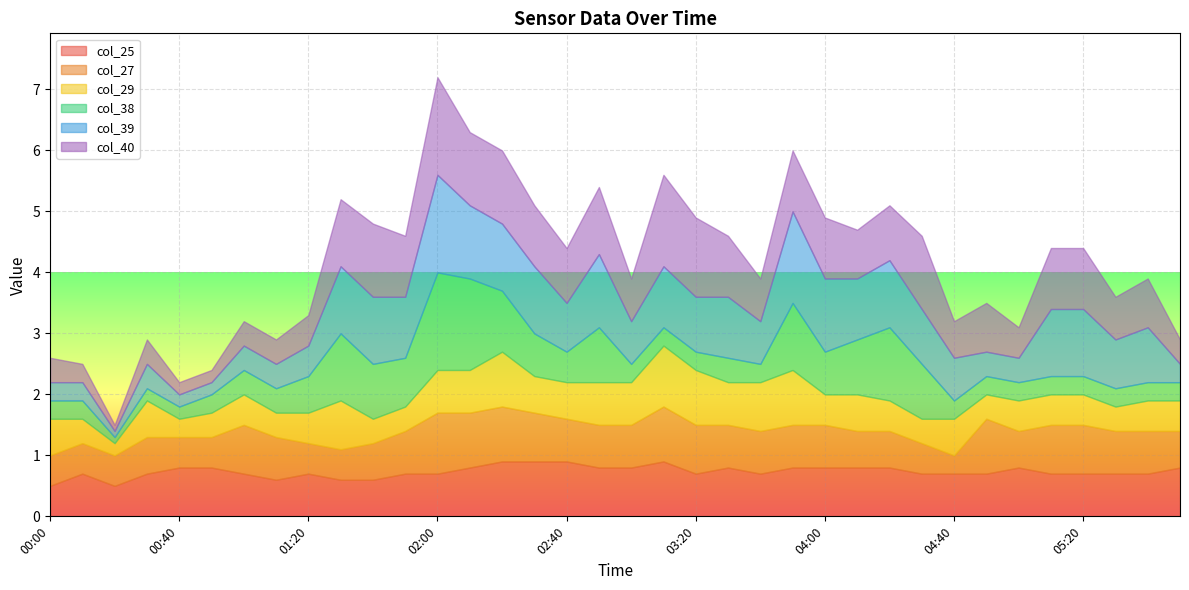

What is the average value of the col_40 series?

0.8